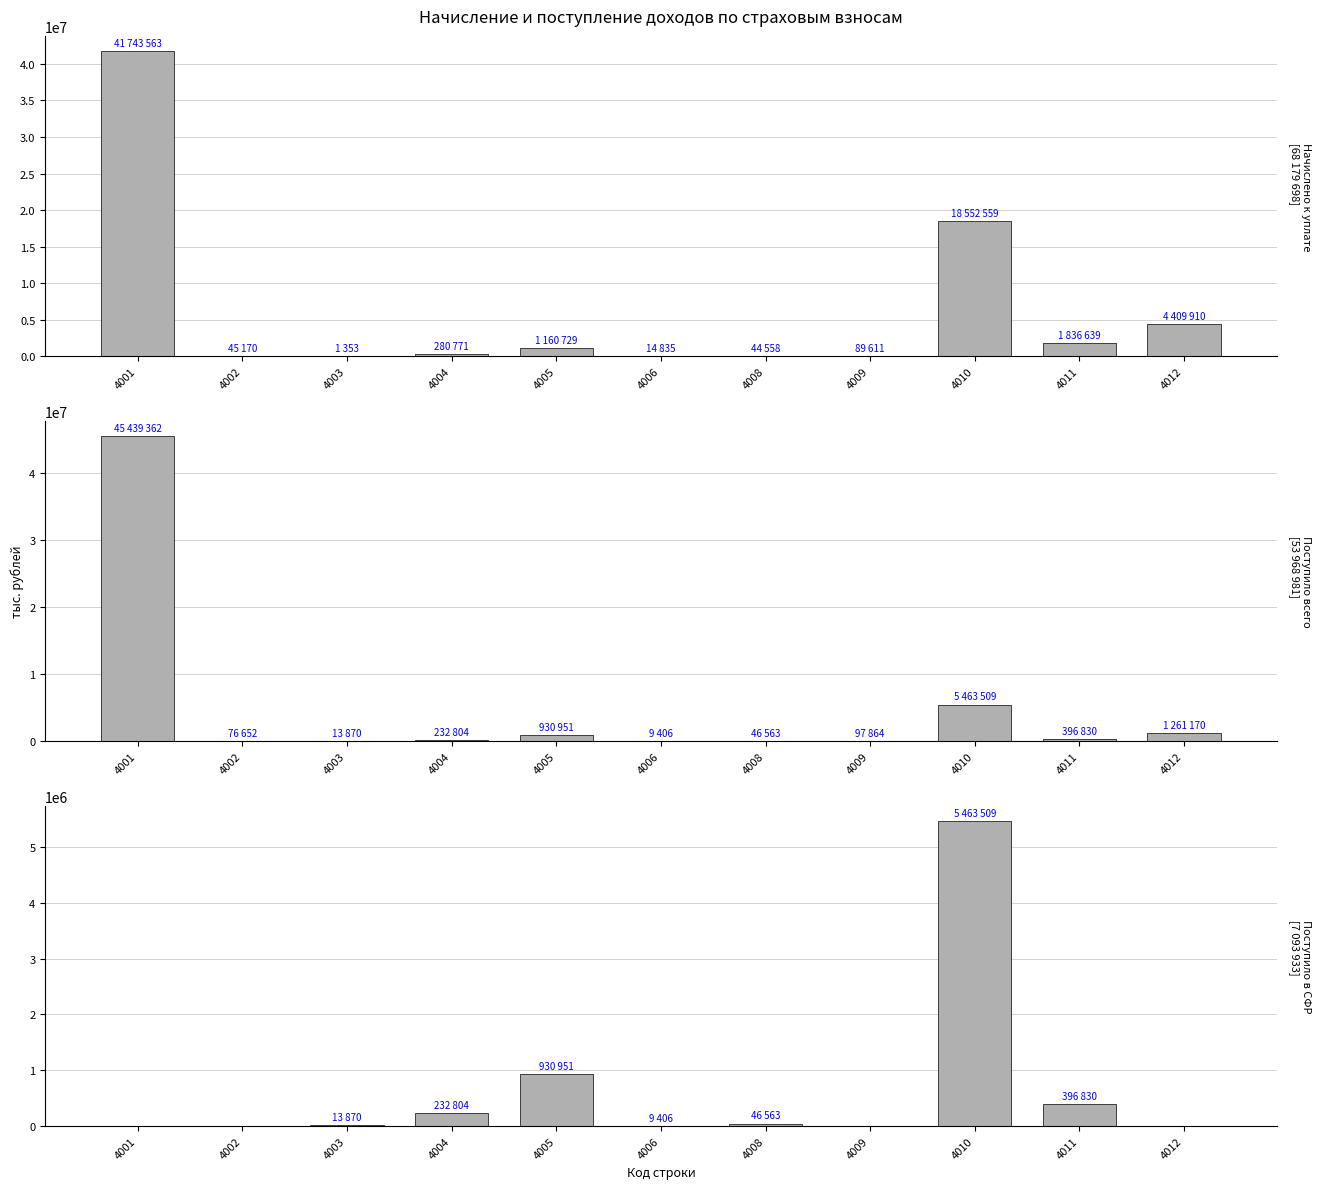

Is the value of Поступило в СФР at 4002 greater than the value of Поступило всего at 4011?

No